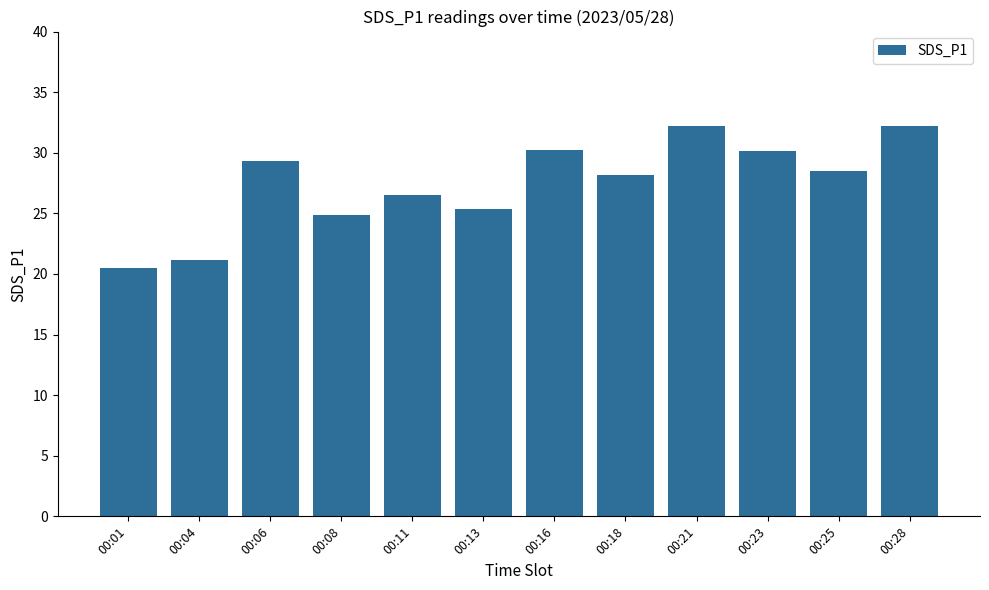

What is the ratio of the value at 00:23 to the value at 00:21?

0.9